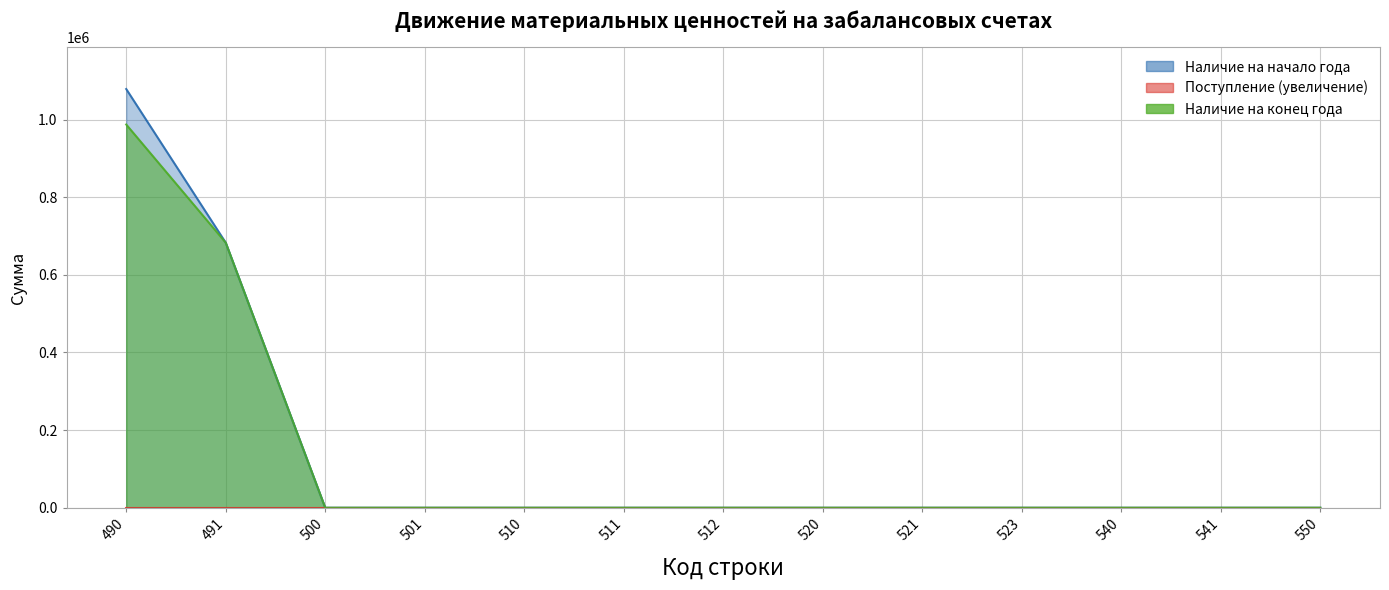

Which series has the largest range (max minus min)?

Наличие на начало года